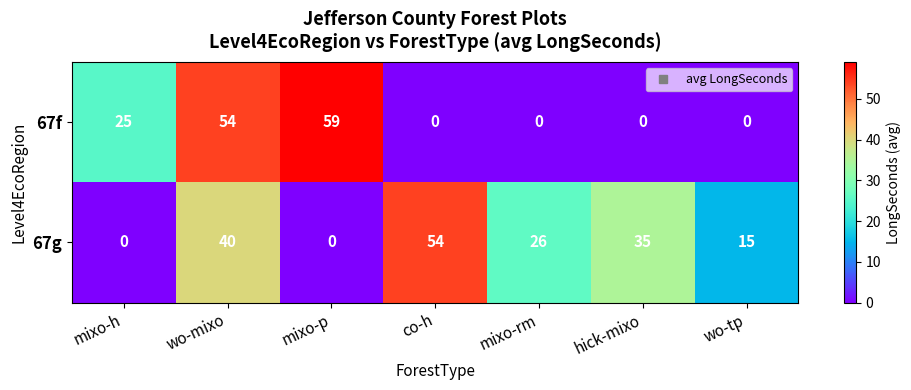

What is the average value of the 67g series?

24